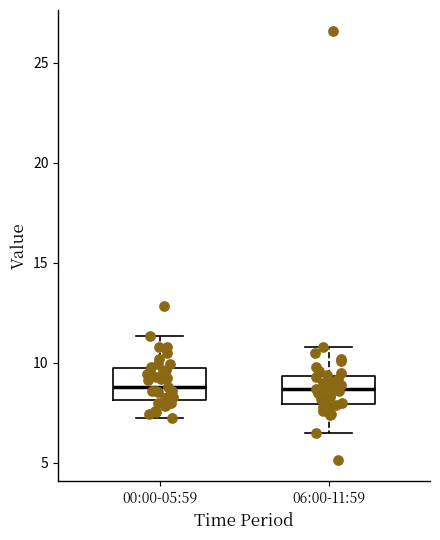

Reading left to right, transcribe this box plot: for each box, give where its median line is, the range the box spans, and where its two whiskers end, as read against the y-axis. The values are not printed on the chart, so give them approximately, as read against the axis.

00:00-05:59: median 9.0, box 8.0 to 9.5, whiskers 7.5 to 11.5
06:00-11:59: median 8.5, box 8.0 to 9.5, whiskers 6.5 to 11.0